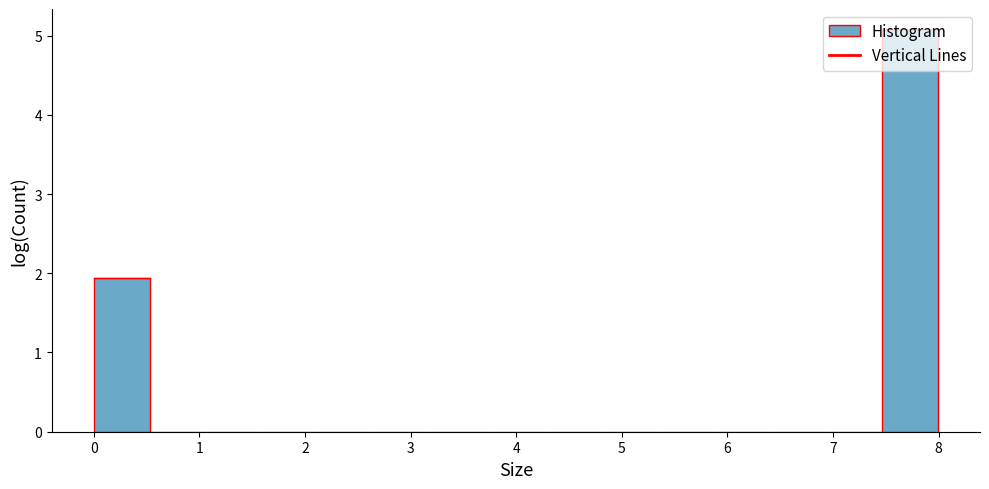

Reading left to right, list every bar in this chart as the range it spans on the x-axis followed by its height. Neither the bar edges nor the heights are printed on the chart, so give them approximately, as read against the axes.

0.0 to 0.5: 1.9
0.5 to 1.1: 0
1.1 to 1.6: 0
1.6 to 2.1: 0
2.1 to 2.7: 0
2.7 to 3.2: 0
3.2 to 3.7: 0
3.7 to 4.3: 0
4.3 to 4.8: 0
4.8 to 5.3: 0
5.3 to 5.9: 0
5.9 to 6.4: 0
6.4 to 6.9: 0
6.9 to 7.5: 0
7.5 to 8.0: 5.1